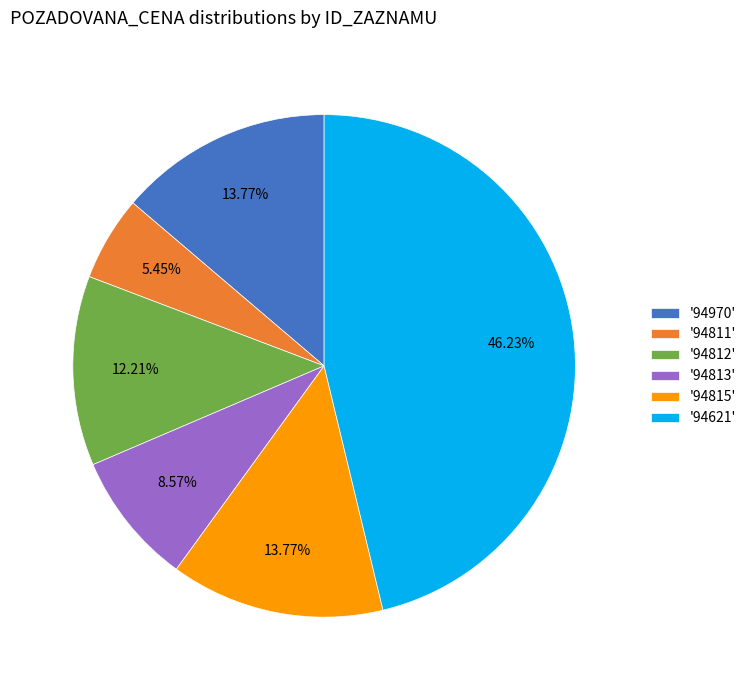

Is there a majority slice in this chart?

No